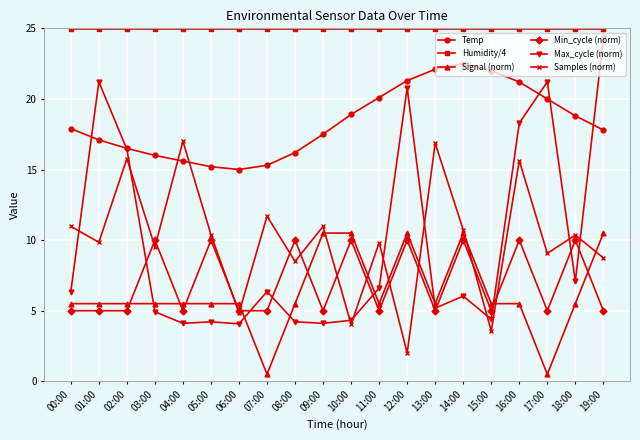

Between which two adjacent categories do Samples (norm) and Temp first intersect?

03:00 and 04:00